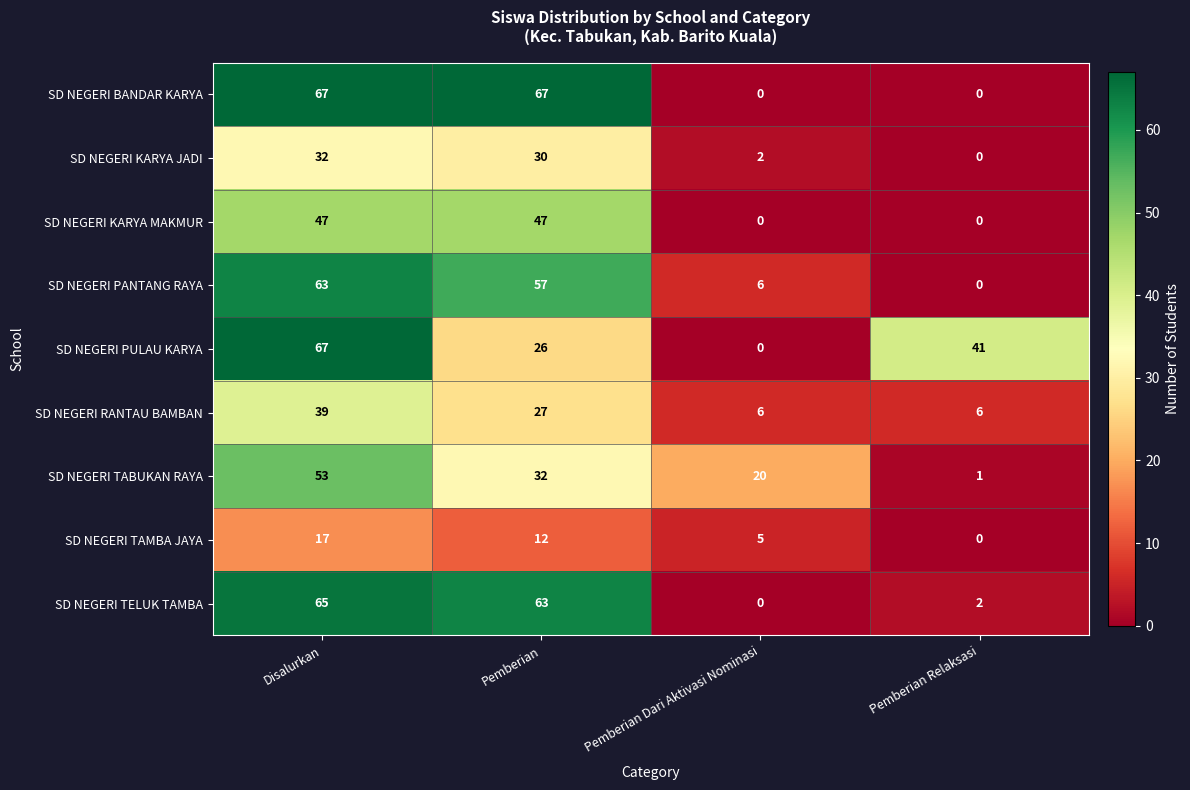

True or false: SD NEGERI TELUK TAMBA has a value of 3 at Pemberian Relaksasi.

False